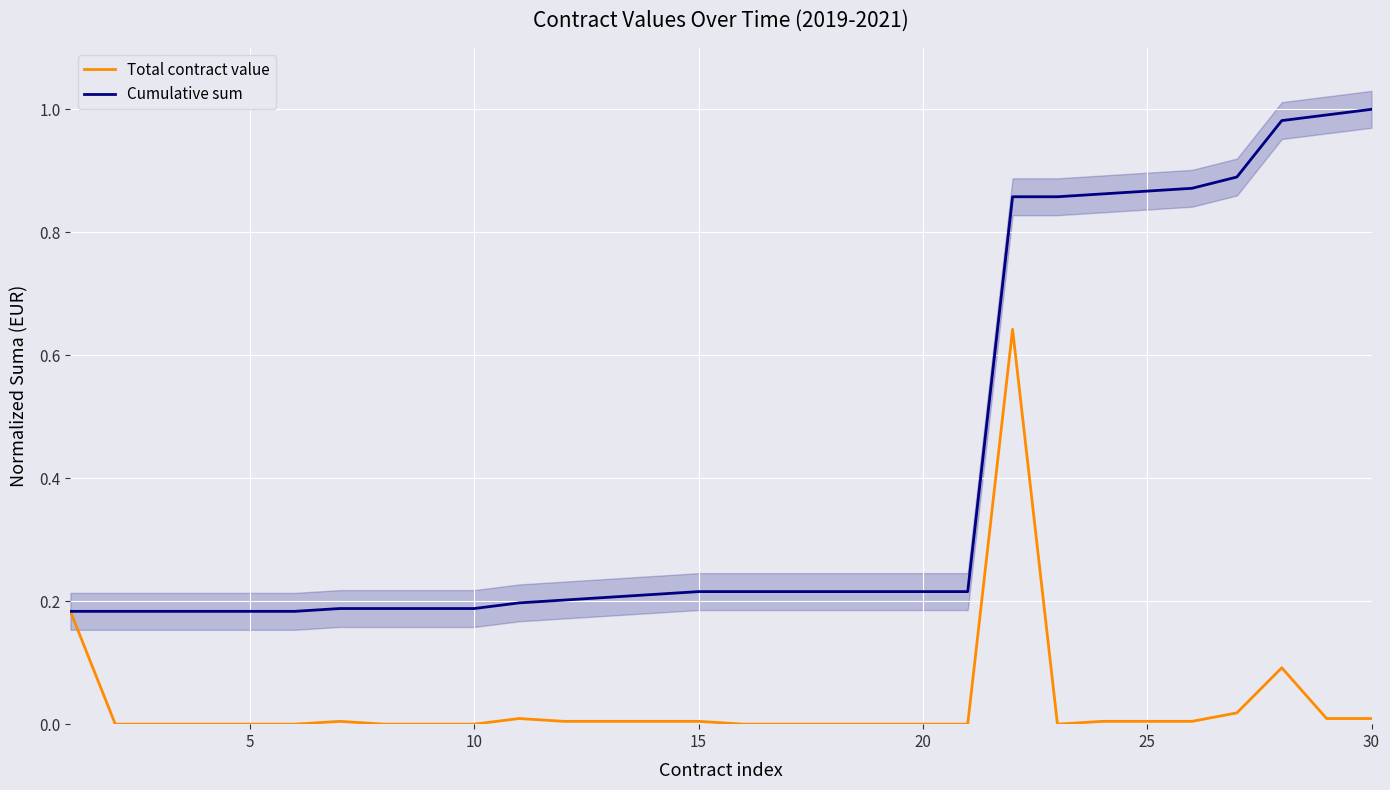

How many lines are shown in the chart?

2